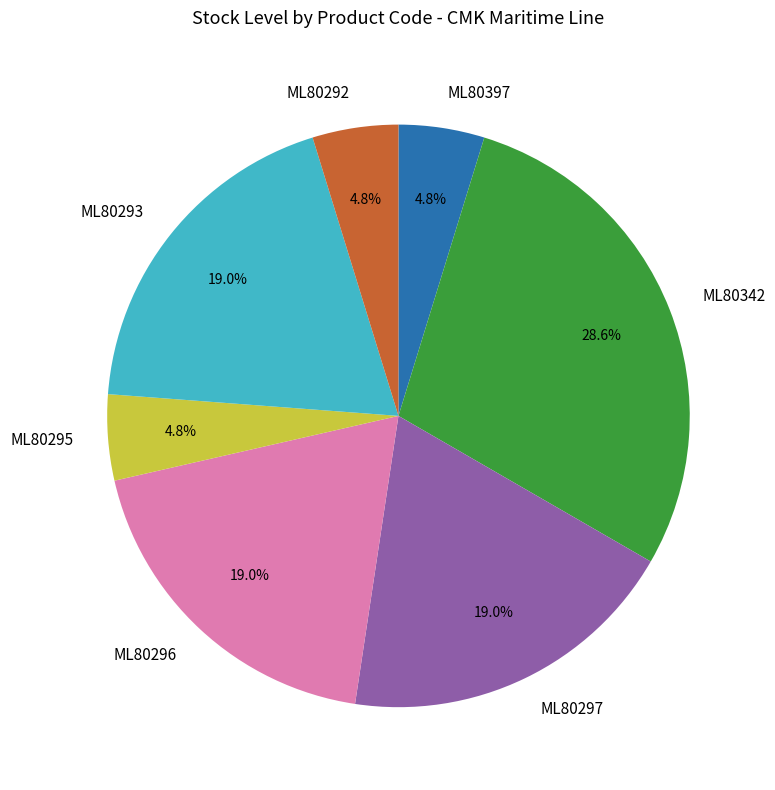

To the nearest percent, what is the average slice percentage?

14%